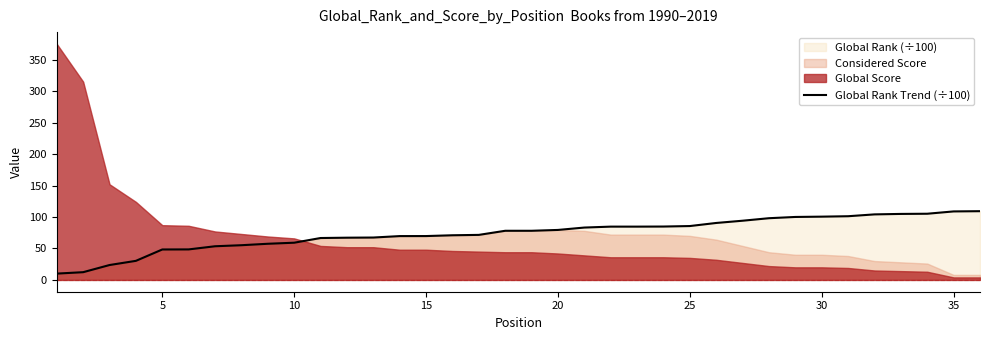

What is the maximum value for Global Rank Trend (÷100)?

109.2